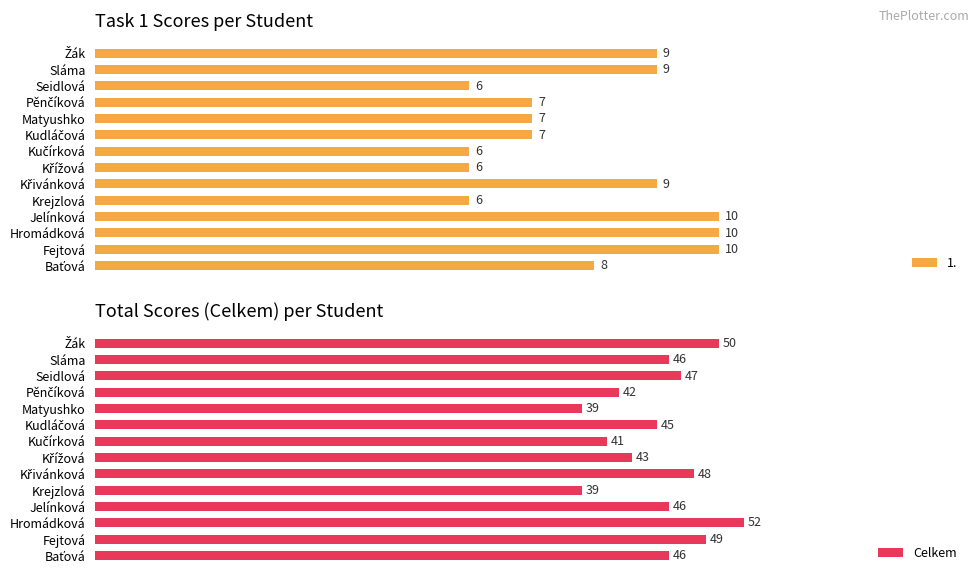

At which label does Celkem reach its peak?

Hromádková